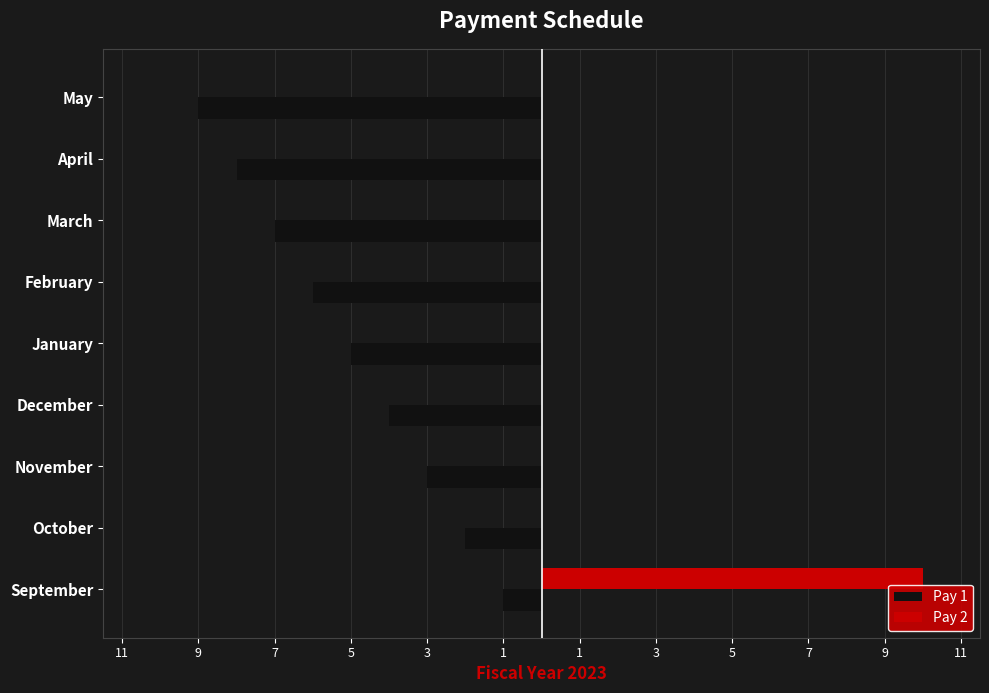

Rank the series by their average value, from highest to lowest.

Pay 2, Pay 1